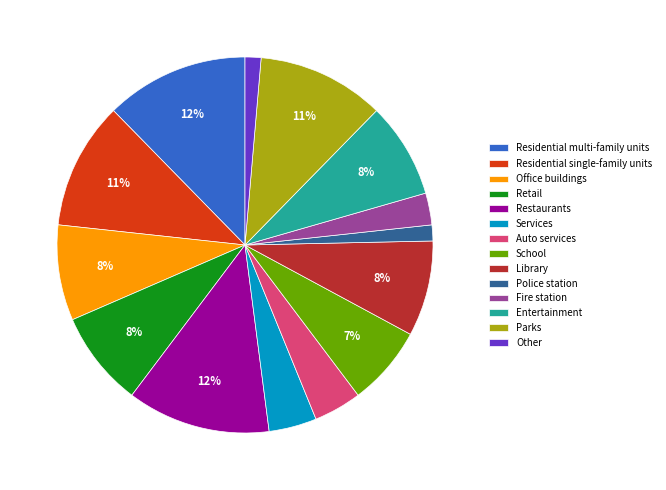

True or false: Other accounts for 9% of the total.

False